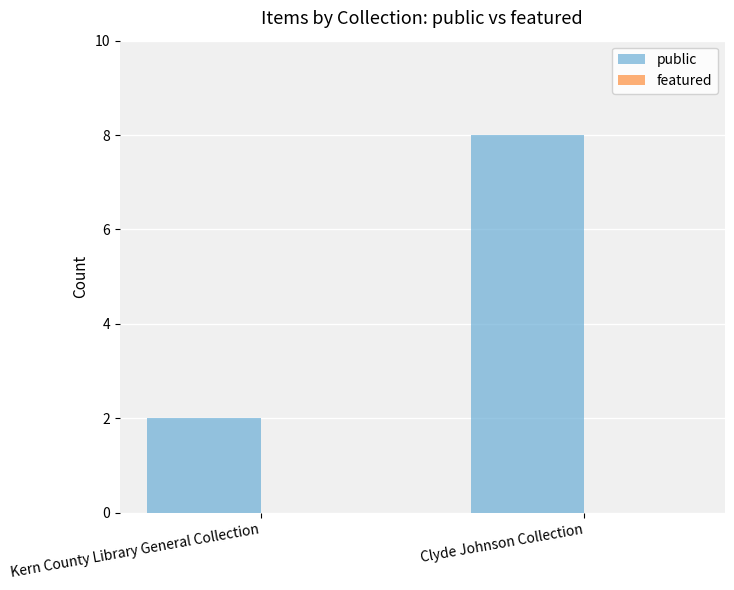

What is the sum of the values at Clyde Johnson Collection and Kern County Library General Collection?

10